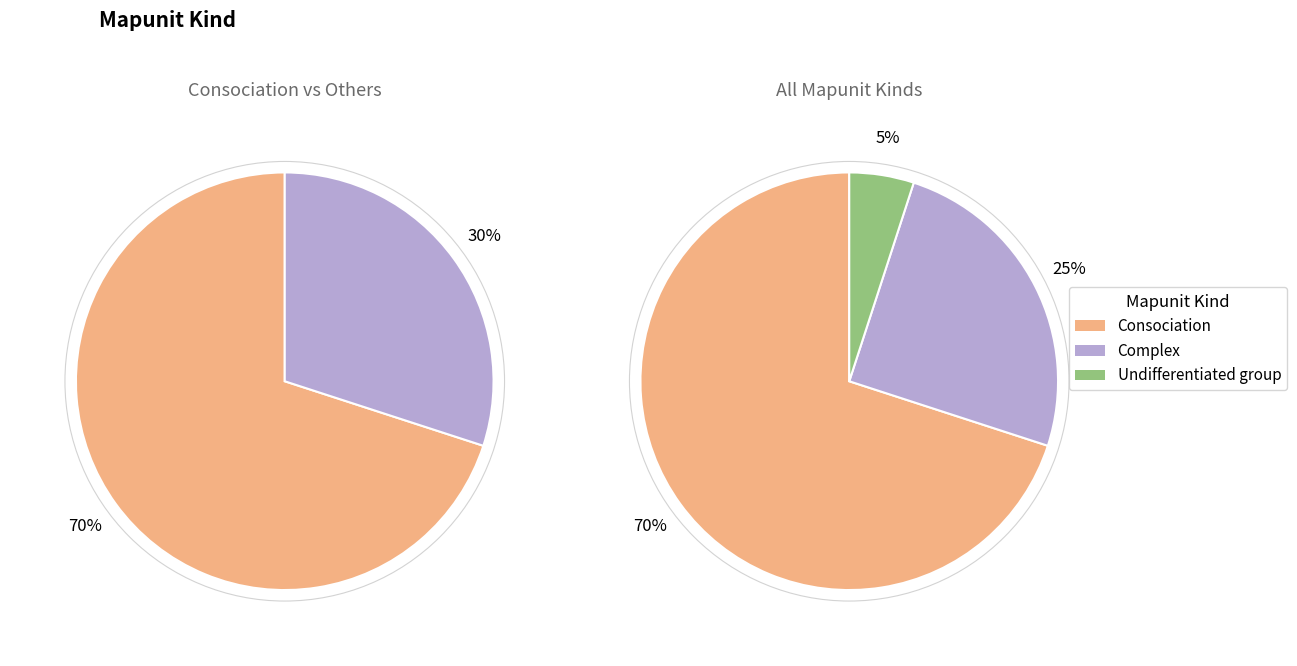

Which category has the smallest portion of the pie?

Undifferentiated group